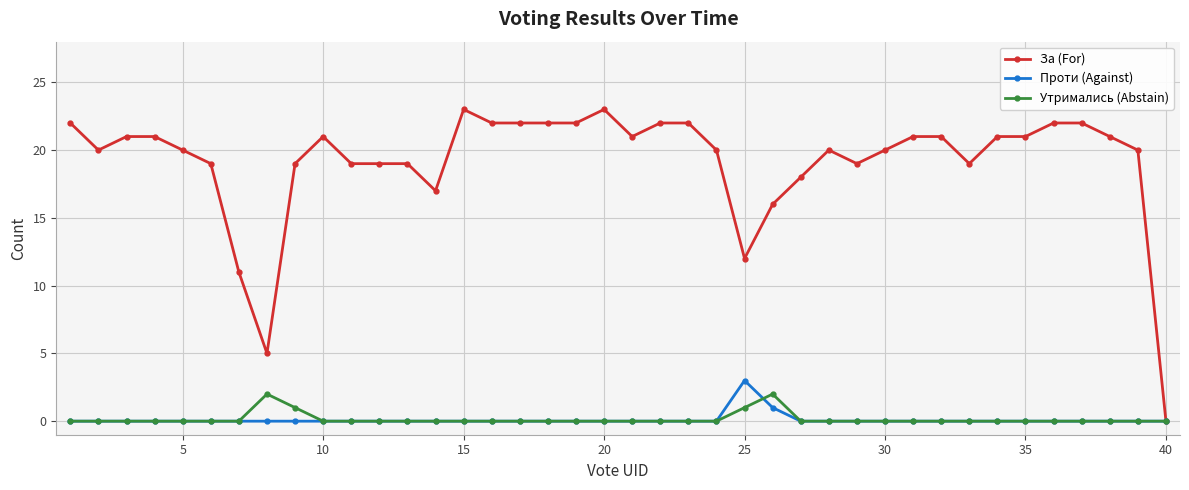

True or false: Утримались (Abstain) has more than 1 interior local peaks.

True